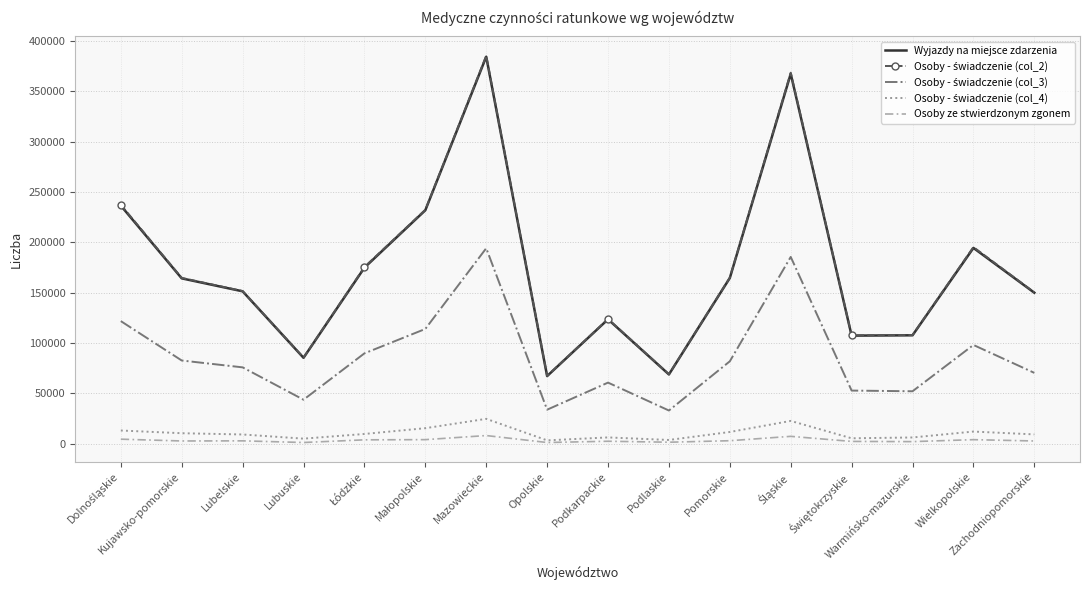

True or false: Osoby ze stwierdzonym zgonem and Wyjazdy na miejsce zdarzenia intersect in this chart.

False